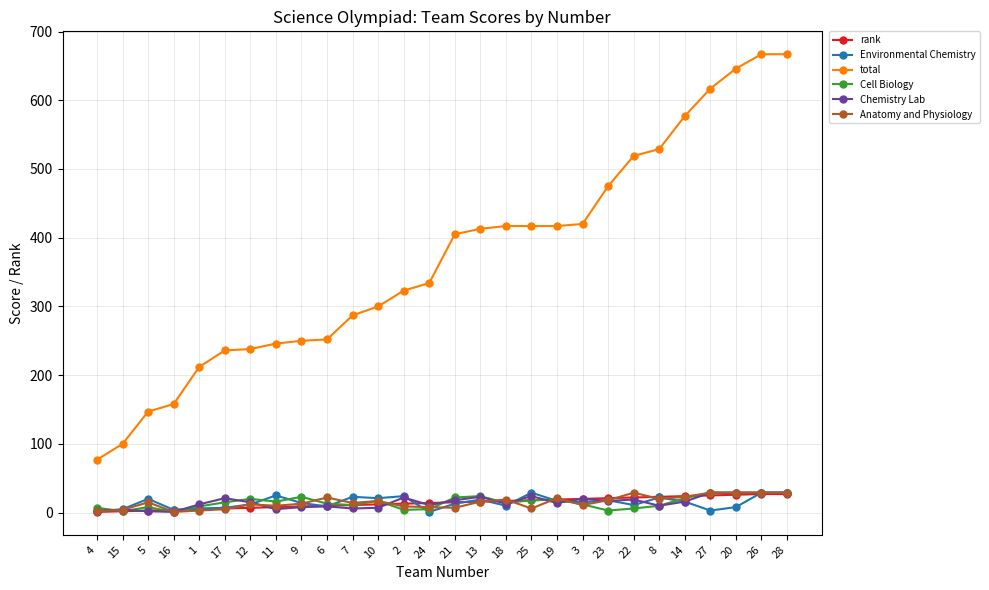

The Chemistry Lab series shows 29 at 28. True or false?

True